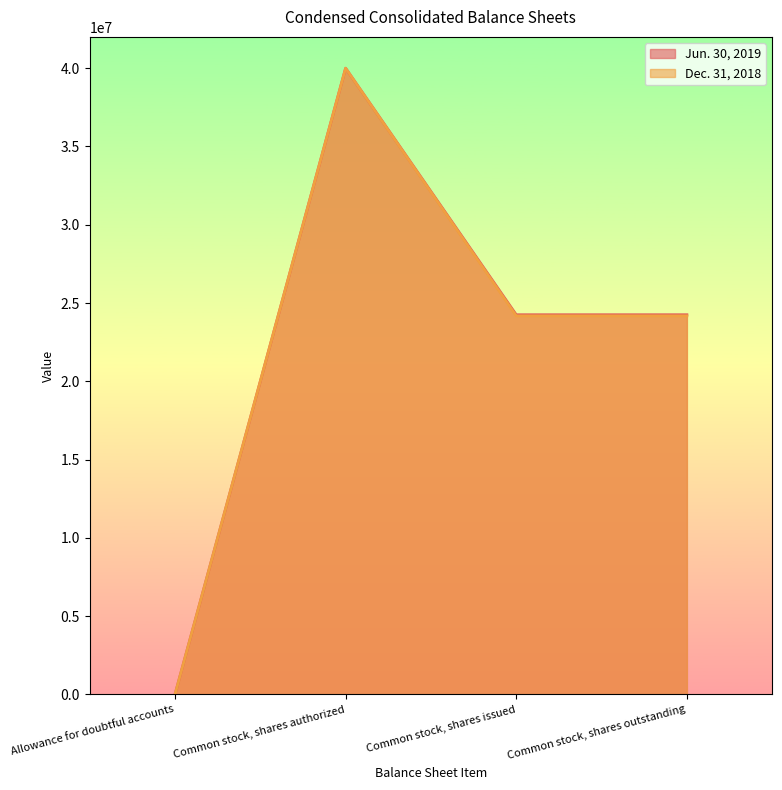

At which category does Jun. 30, 2019 reach its first local peak?

Common stock, shares authorized